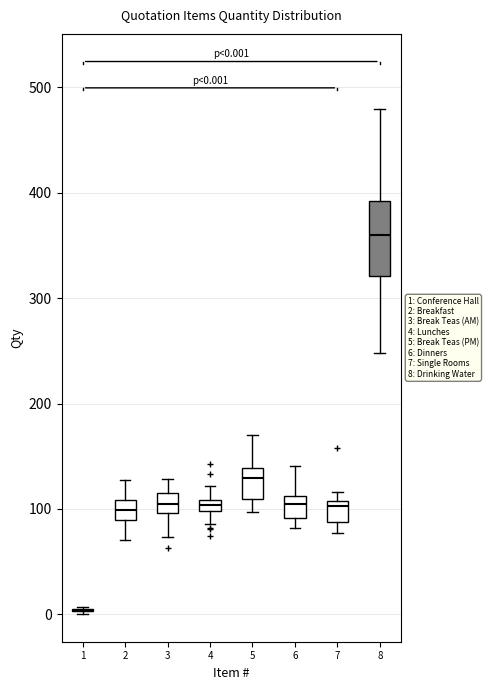

Comparing the boxes themselves (not the whiskers), which one is the tallest?

8